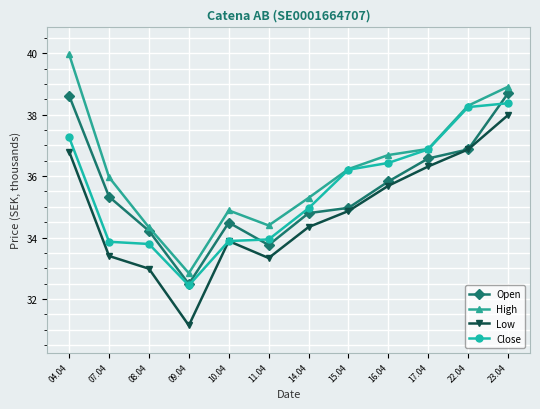

What is the difference between the High values at 11.04 and 10.04?

0.5